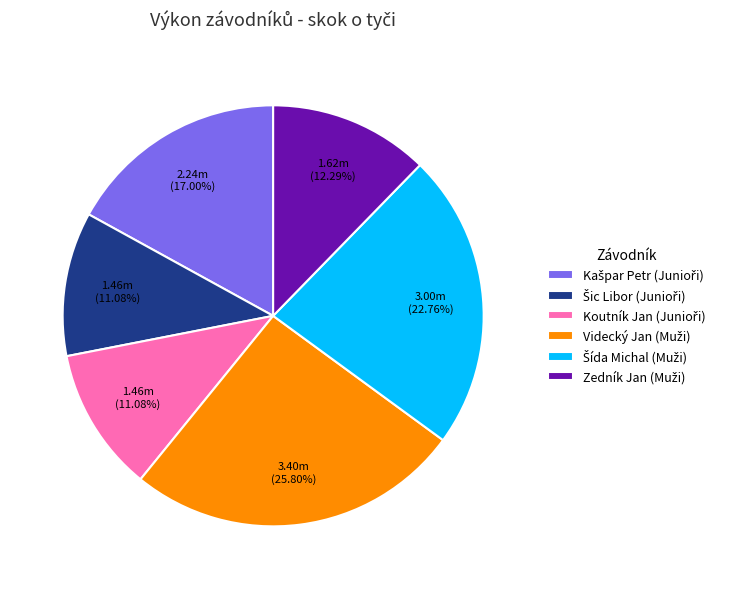

Is there any slice that represents more than half of the pie?

No